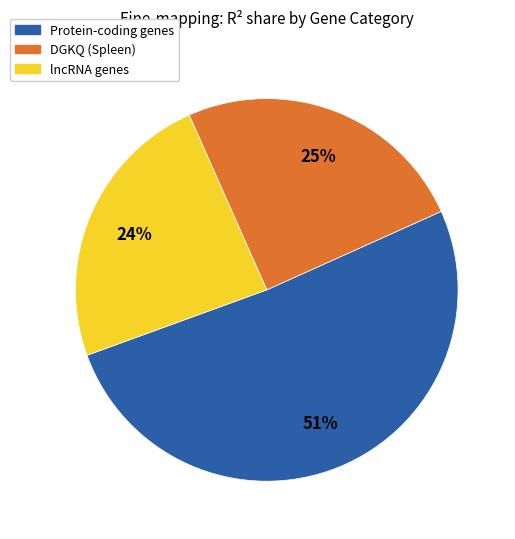

To the nearest percent, what is the difference between the largest and smallest slice percentages?

27%